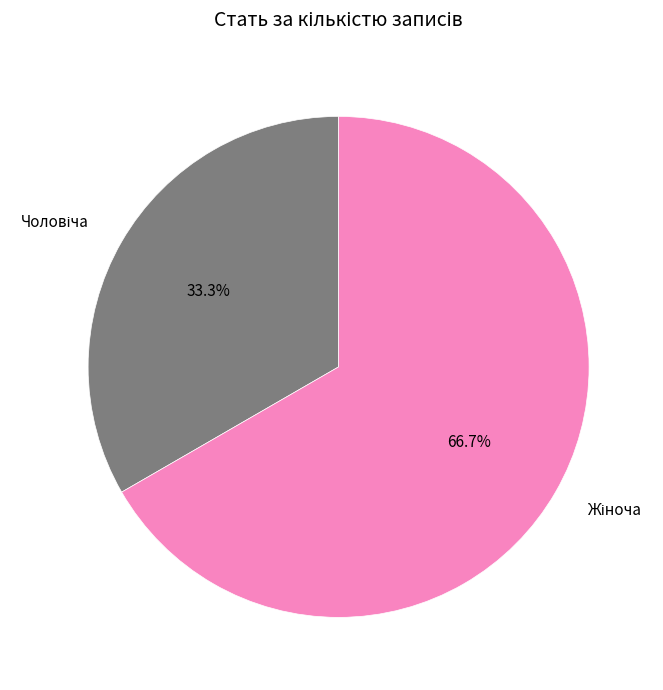

Does any single category account for the majority?

Yes